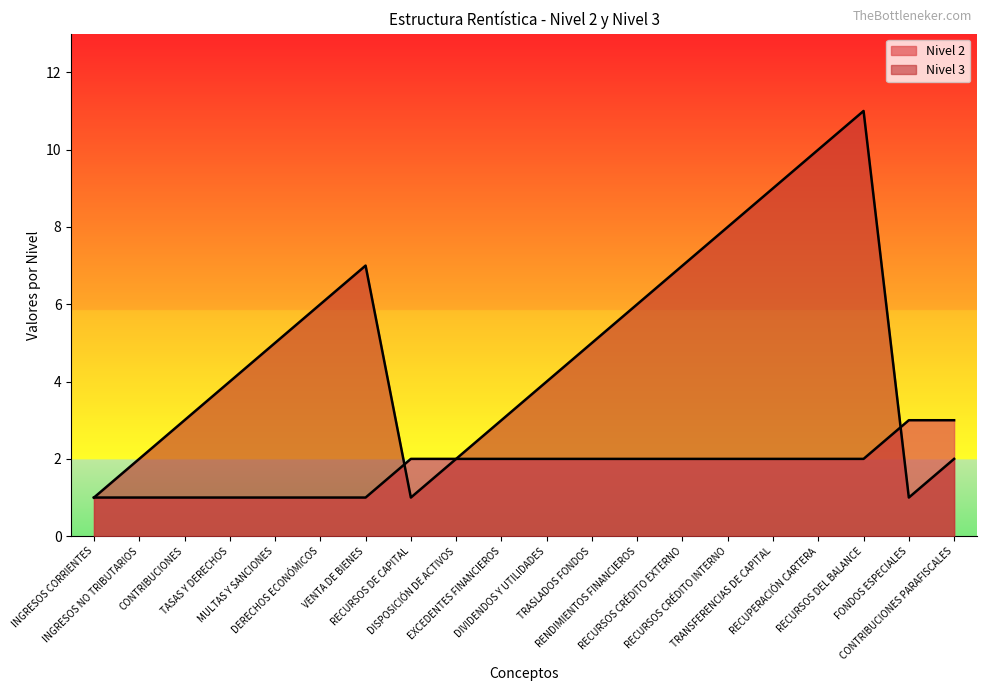

Where does the Nivel 3 series first go above 5?

DERECHOS ECONÓMICOS